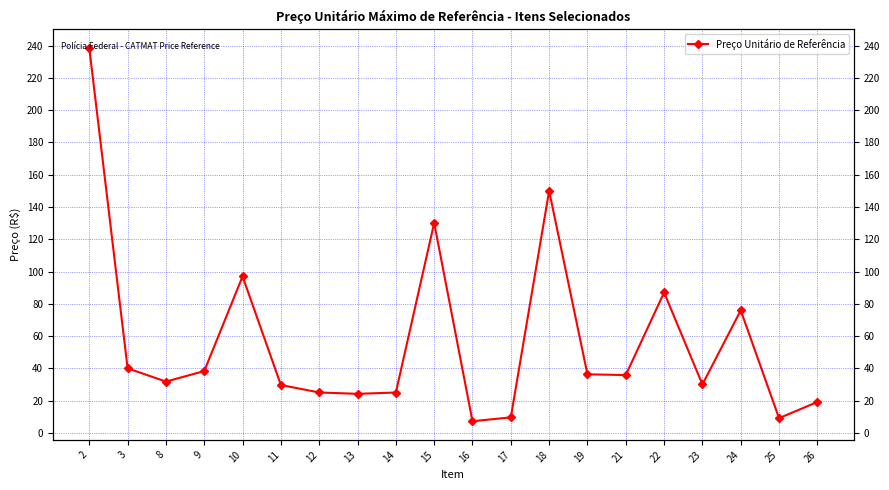

True or false: the data shows 177.8 at 15.

False